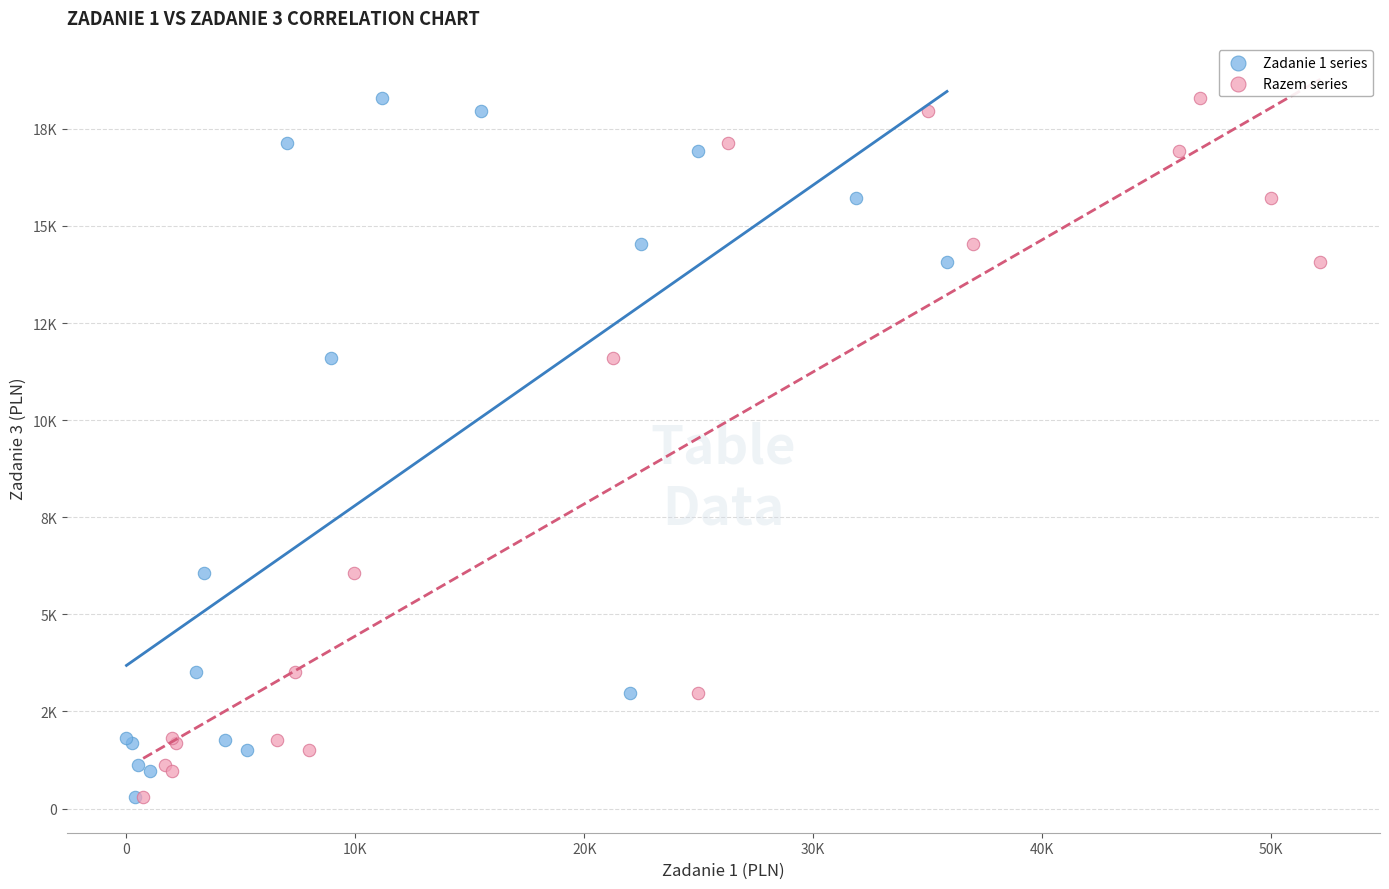

What are all the series names shown in the legend?

Zadanie 1 series, Razem series